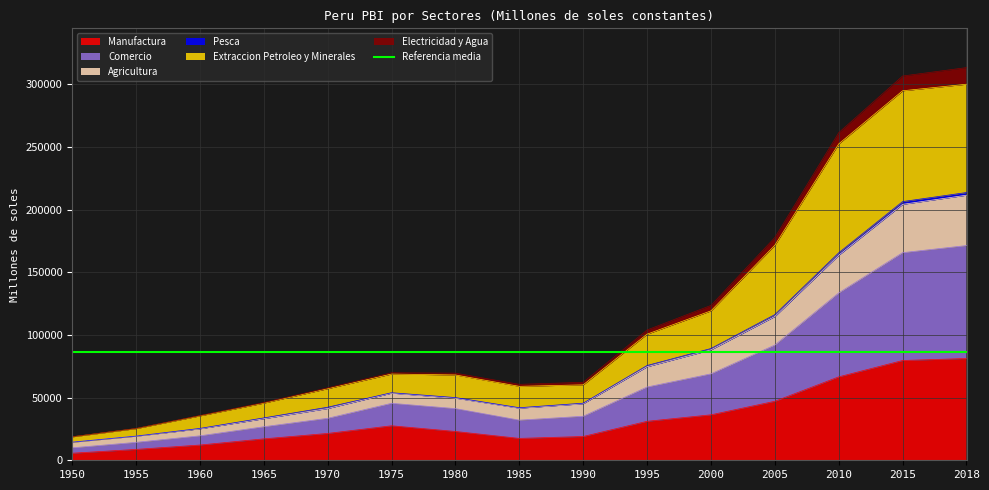

At which label does Manufactura reach its peak?

2018